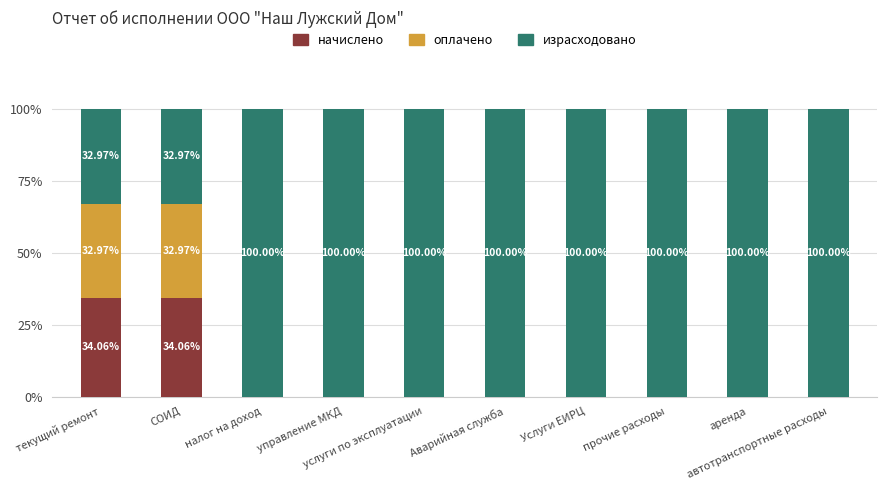

Where is начислено nearest to the value 17?

налог на доход